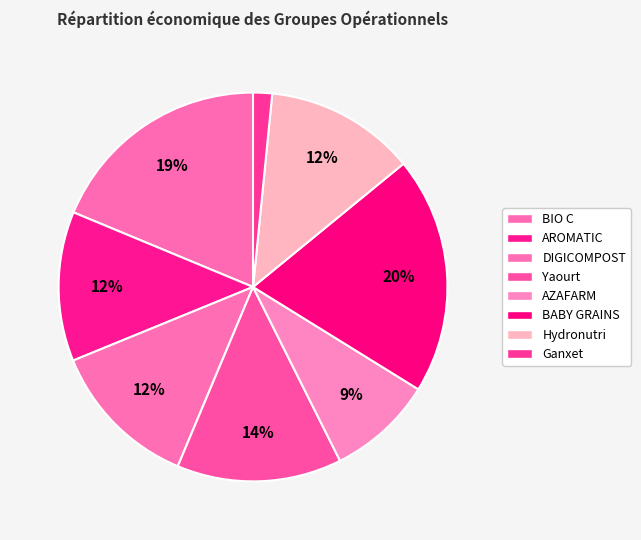

Count the number of slices in the pie.

8